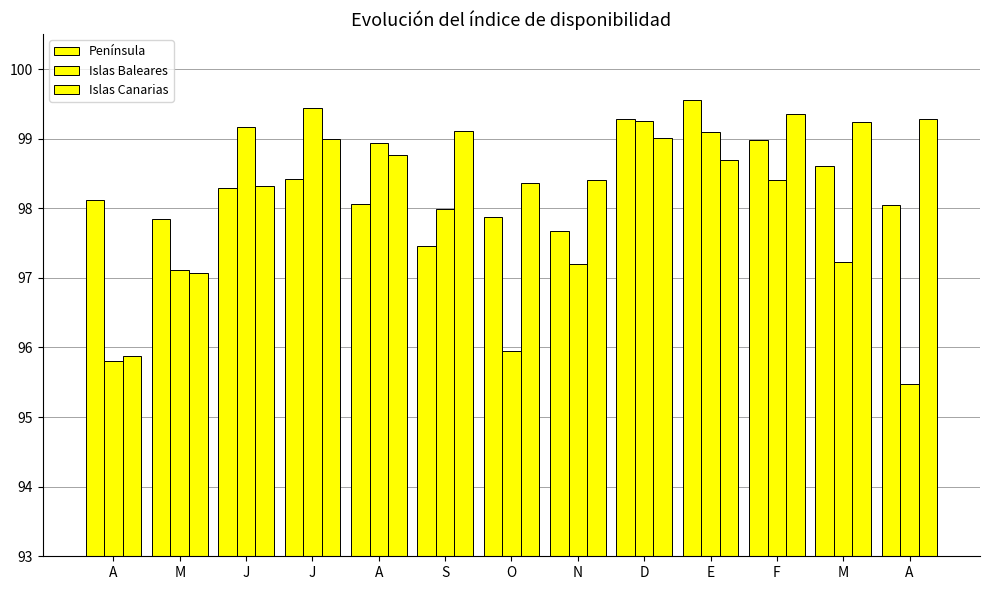

What is the spread (max minus min) of values at S?

1.7